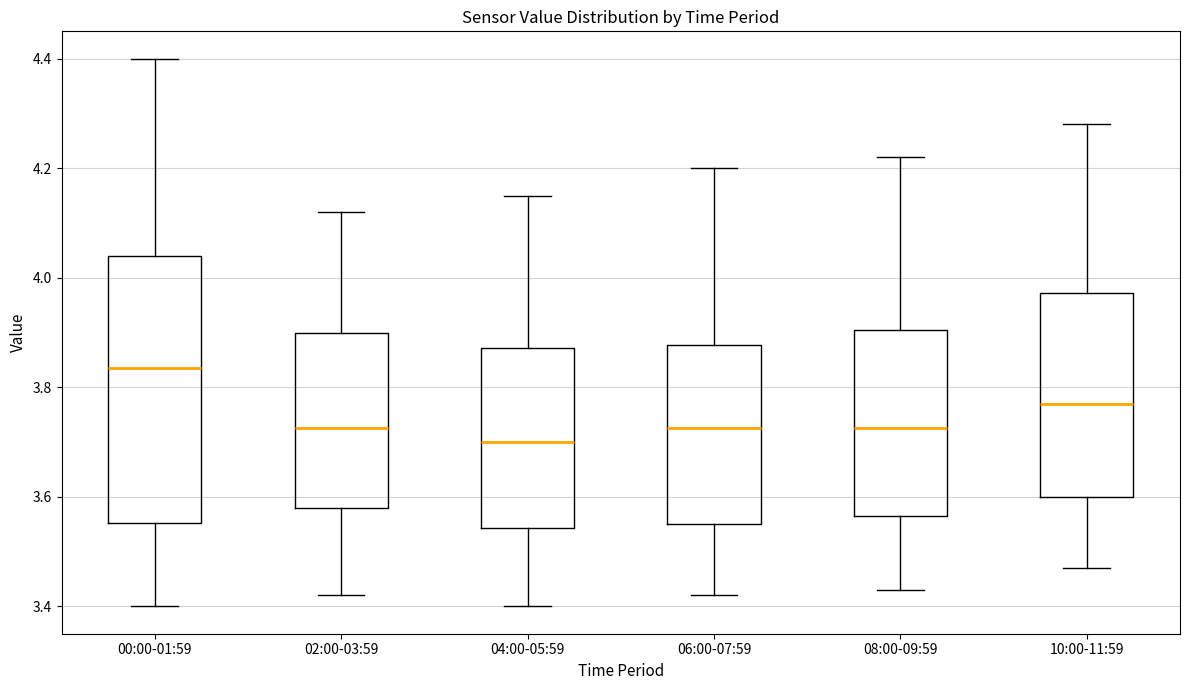

Comparing the boxes themselves (not the whiskers), which one is the tallest?

00:00-01:59